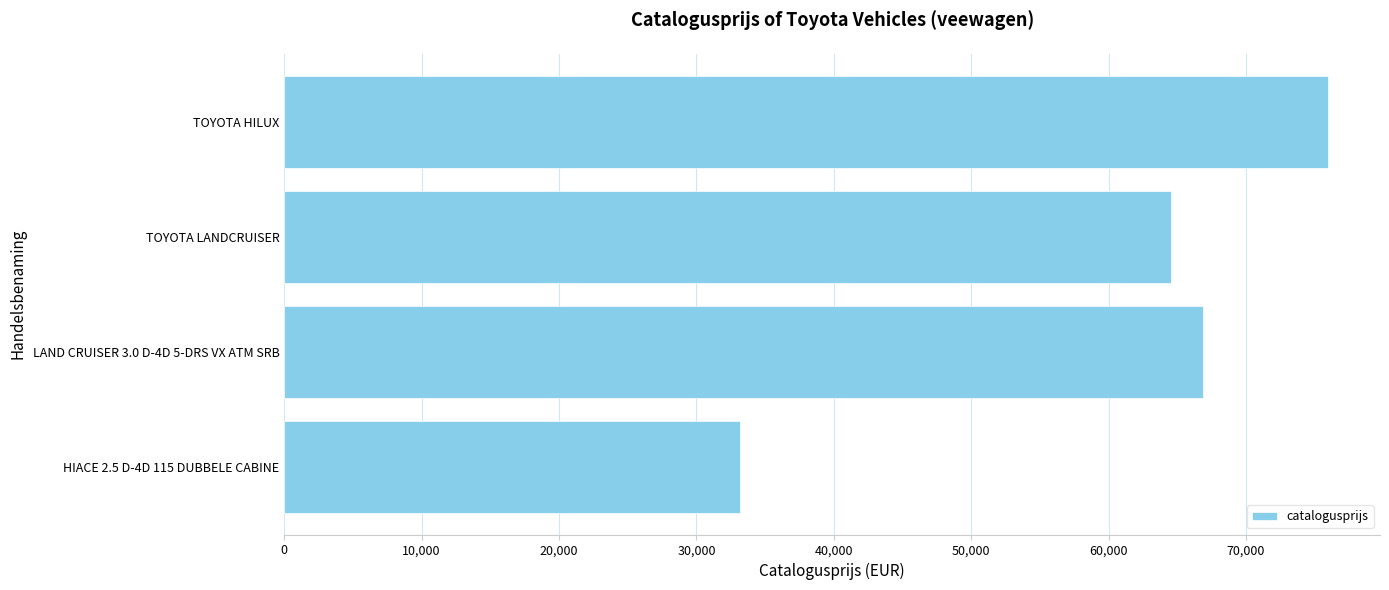

What is the approximate value at TOYOTA LANDCRUISER, to the nearest 50?

64550